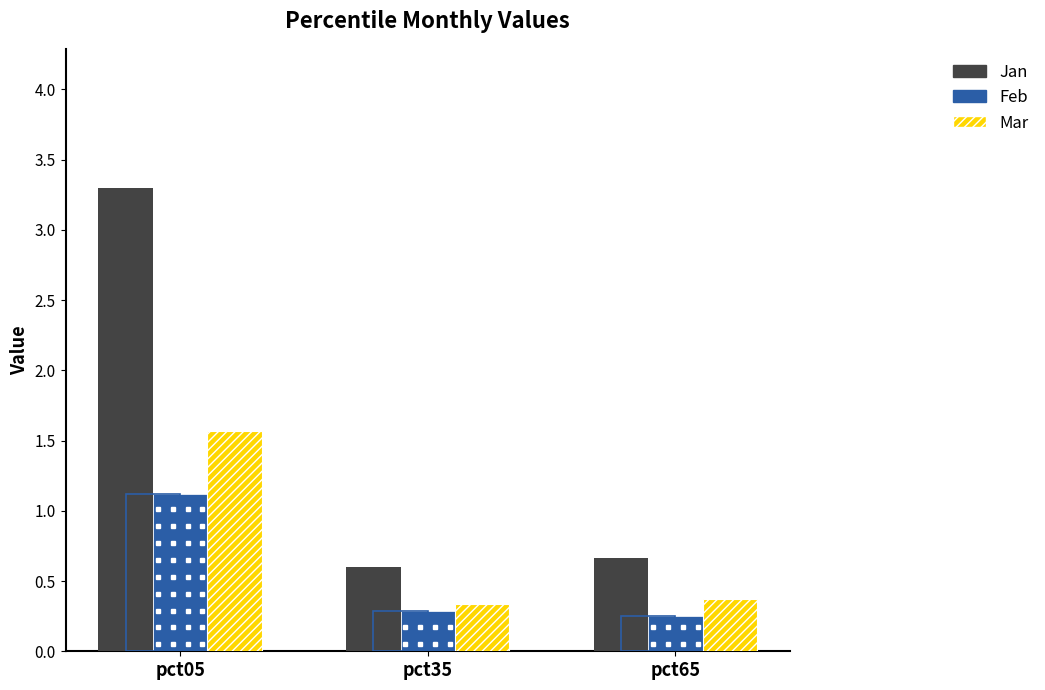

Are the bars grouped side by side (vs. stacked)?

Yes